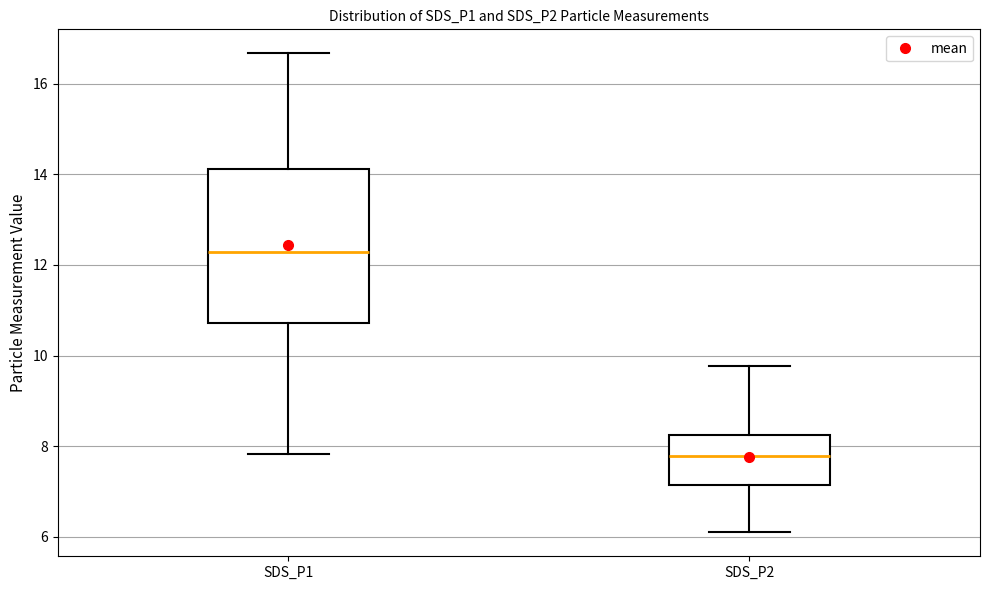

Reading left to right, read every box against the y-axis: the position of its median line, the range the box covers, and the ends of its whiskers. The values are not printed on the chart, so give them approximately, as read against the axis.

SDS_P1: median 12.2, box 10.8 to 14.2, whiskers 7.8 to 16.6
SDS_P2: median 7.8, box 7.2 to 8.2, whiskers 6.2 to 9.8